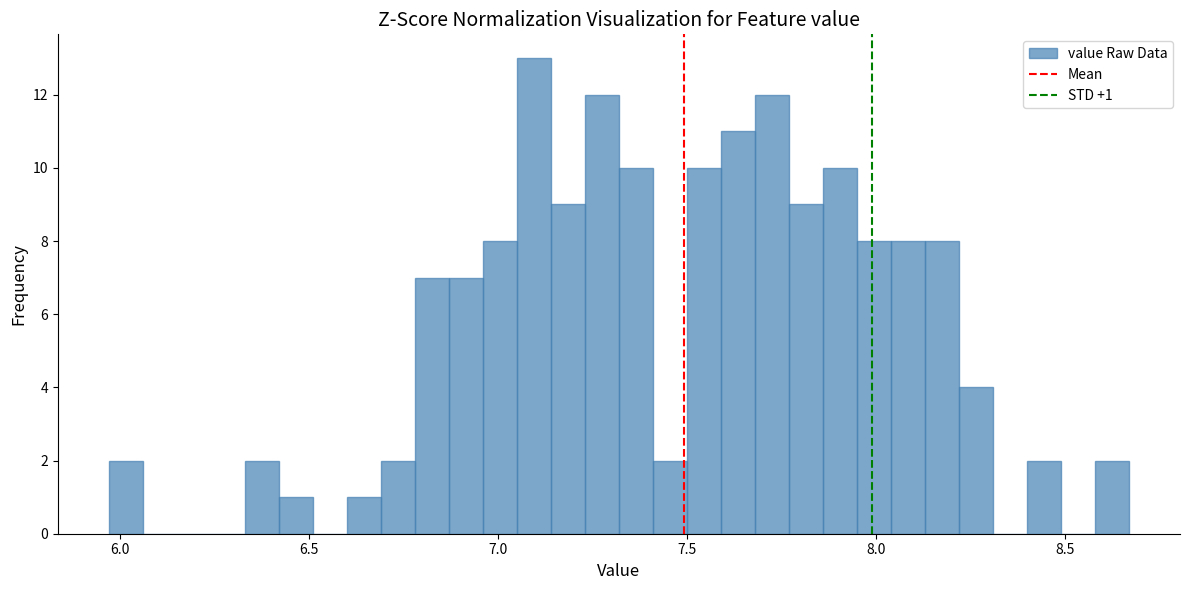

Around what value on the x-axis is the tallest bar? Give the approximate position of its centre, as read against the axis.

7.10